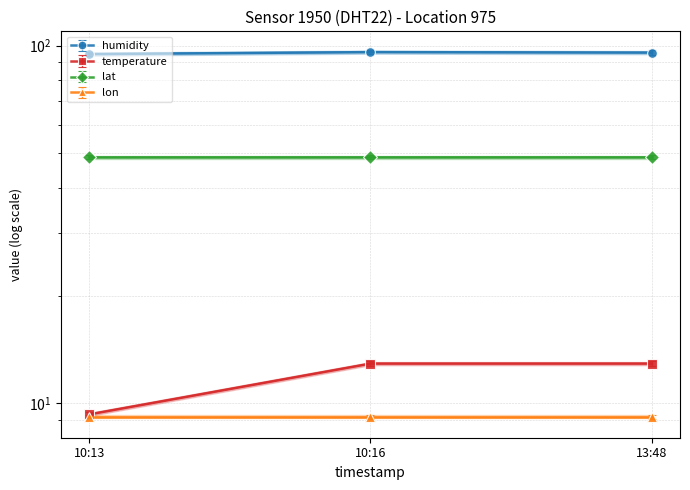

Which category has the lowest value in the temperature series?

10:13